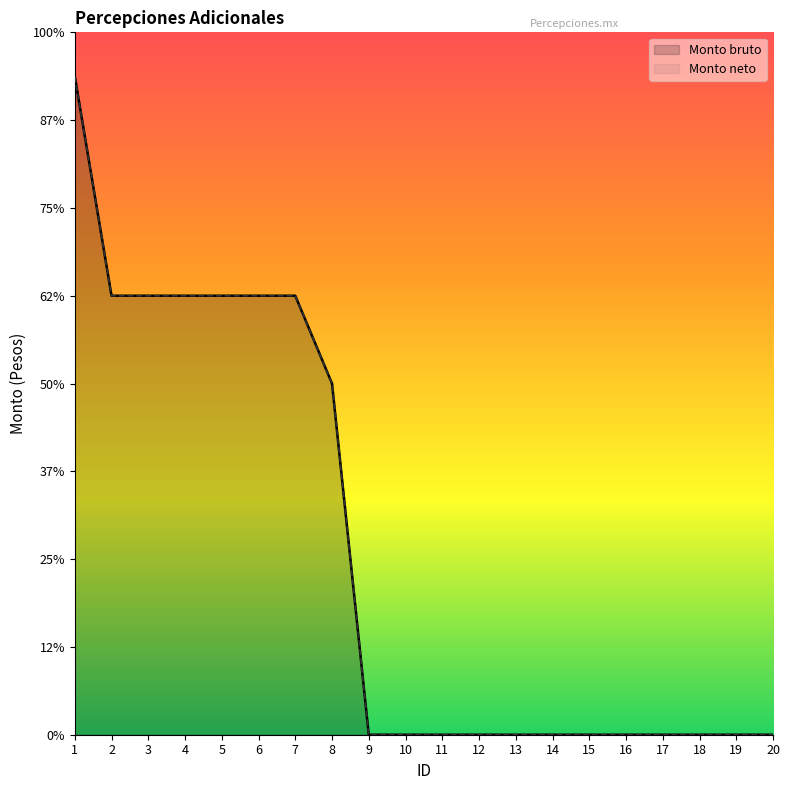

List the labels in order of Monto neto value, largest first.

1, 2, 3, 4, 5, 6, 7, 8, 9, 10, 11, 12, 13, 14, 15, 16, 17, 18, 19, 20